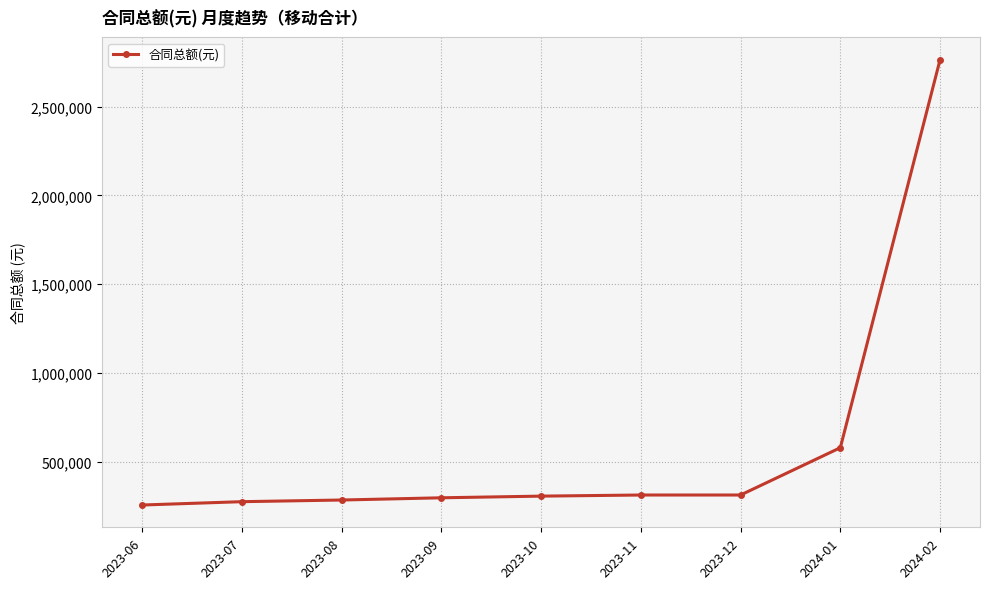

What is the ratio of the value at 2023-11 to the value at 2024-01?

0.5